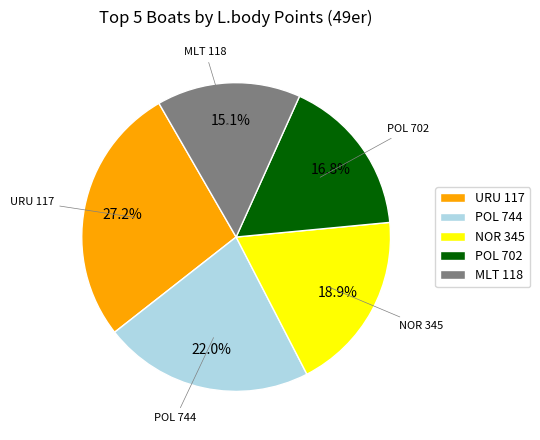

What is the smallest slice in the pie chart?

MLT 118